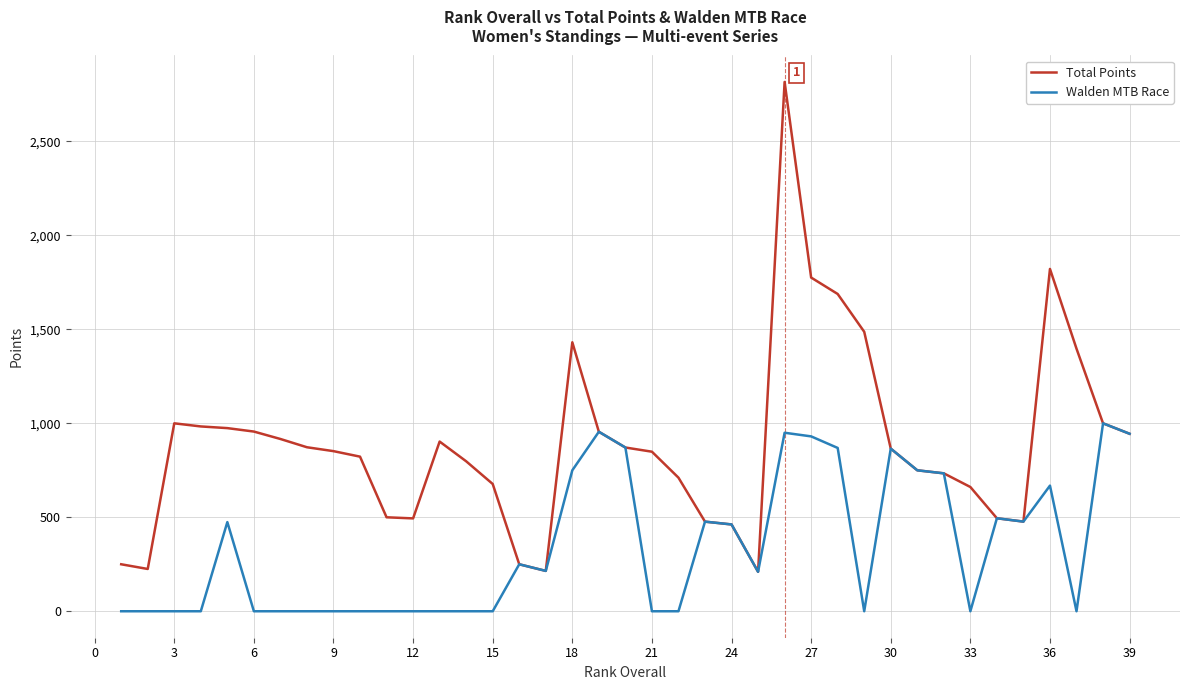

Which series has the largest range (max minus min)?

Total Points